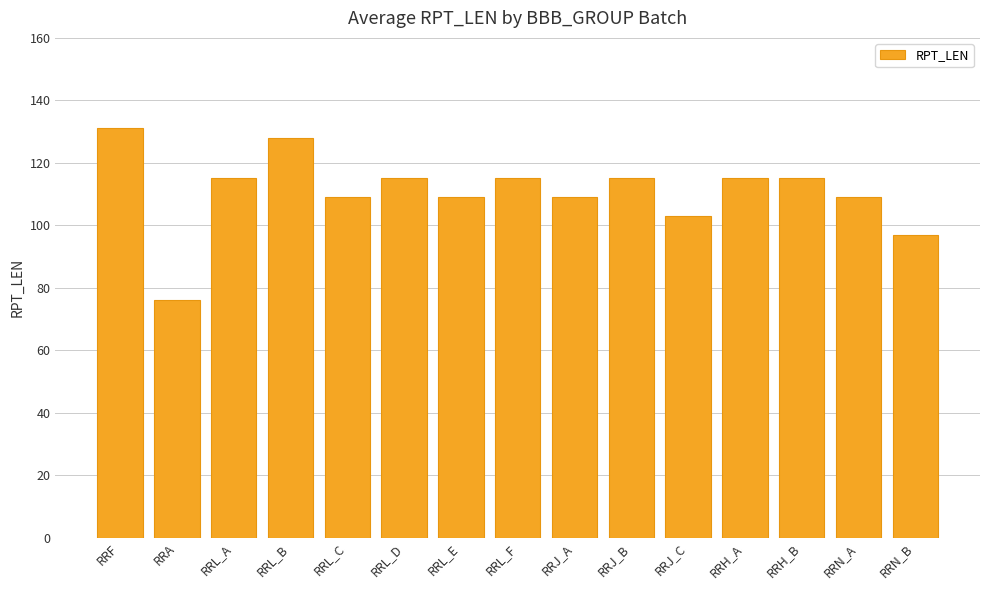

The chart shows a value of 109 at RRL_E. True or false?

True